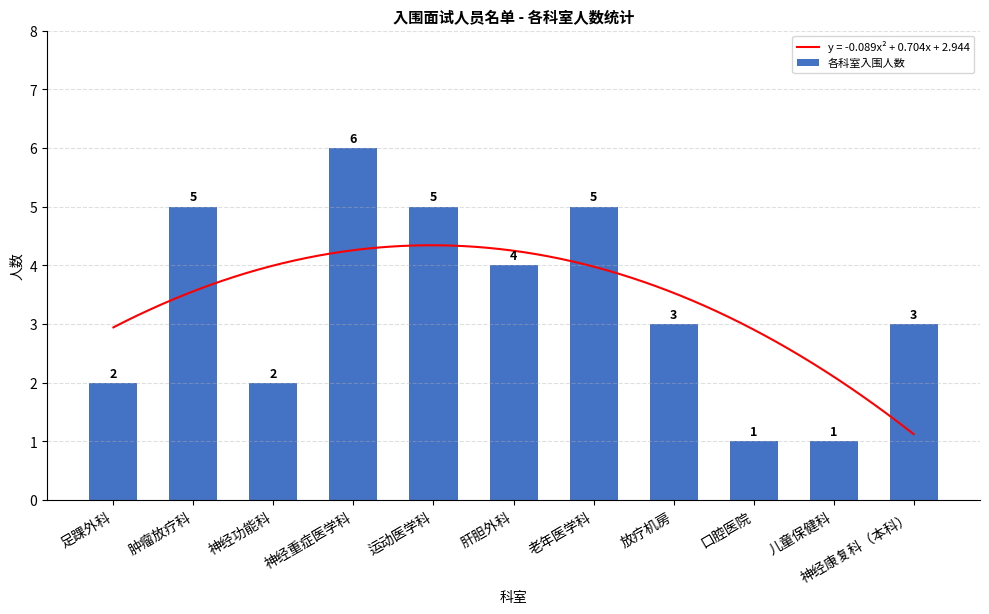

Count the number of values greater than 3.

5